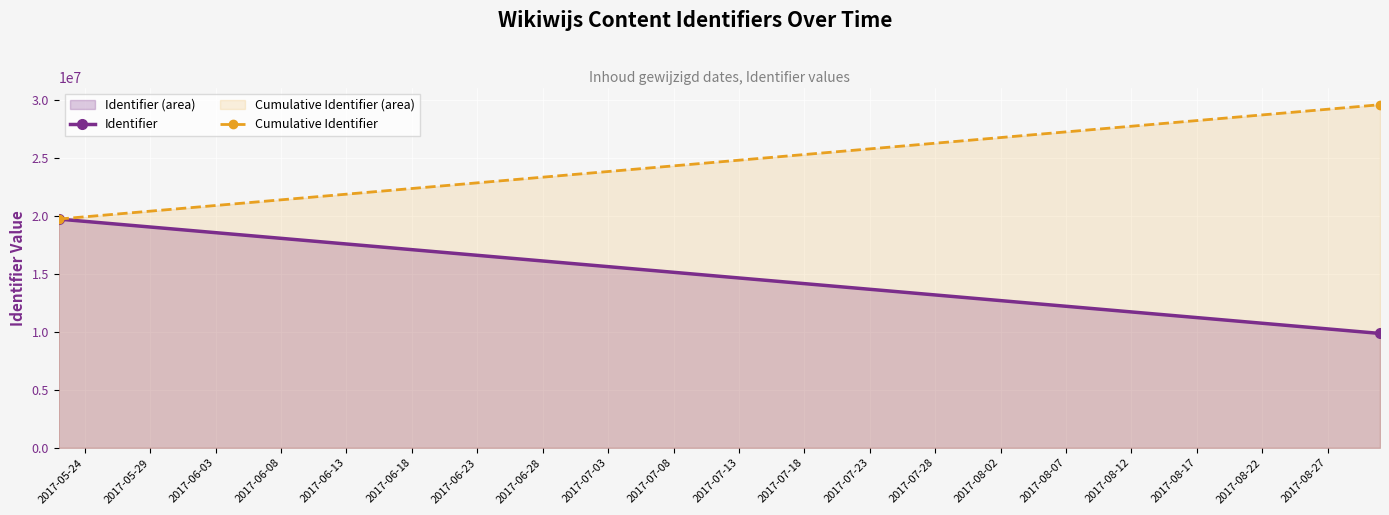

Rank the series by their maximum value, from lowest to highest.

Identifier (area), Cumulative Identifier (area)